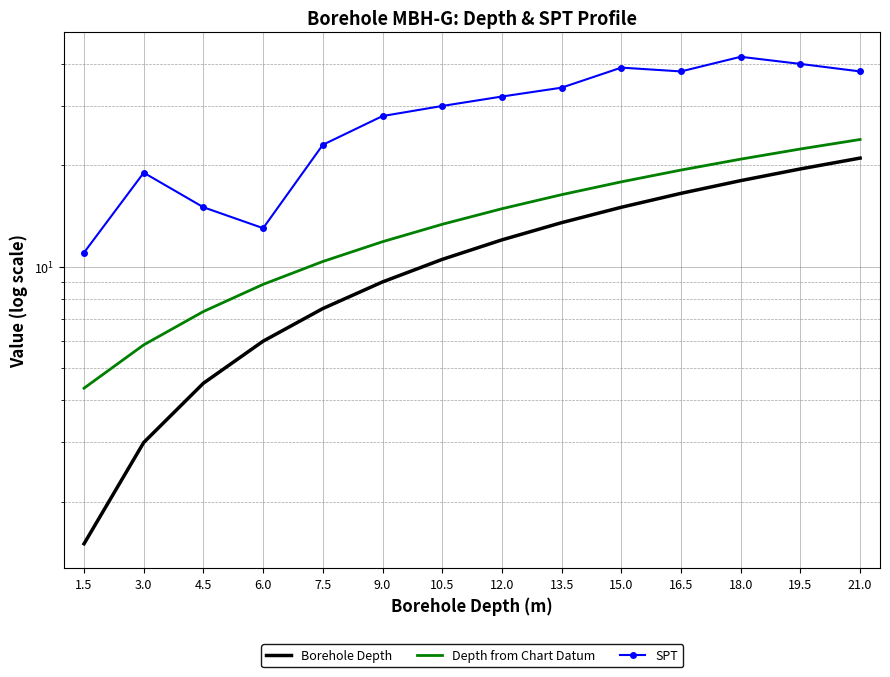

What is the difference between the maximum and minimum values in the SPT series?

31.0